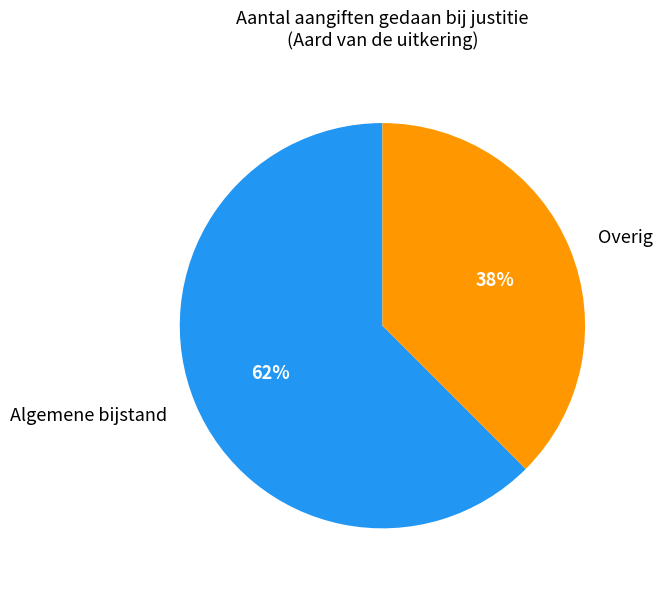

What percentage is the Algemene bijstand slice, to the nearest percent?

62%